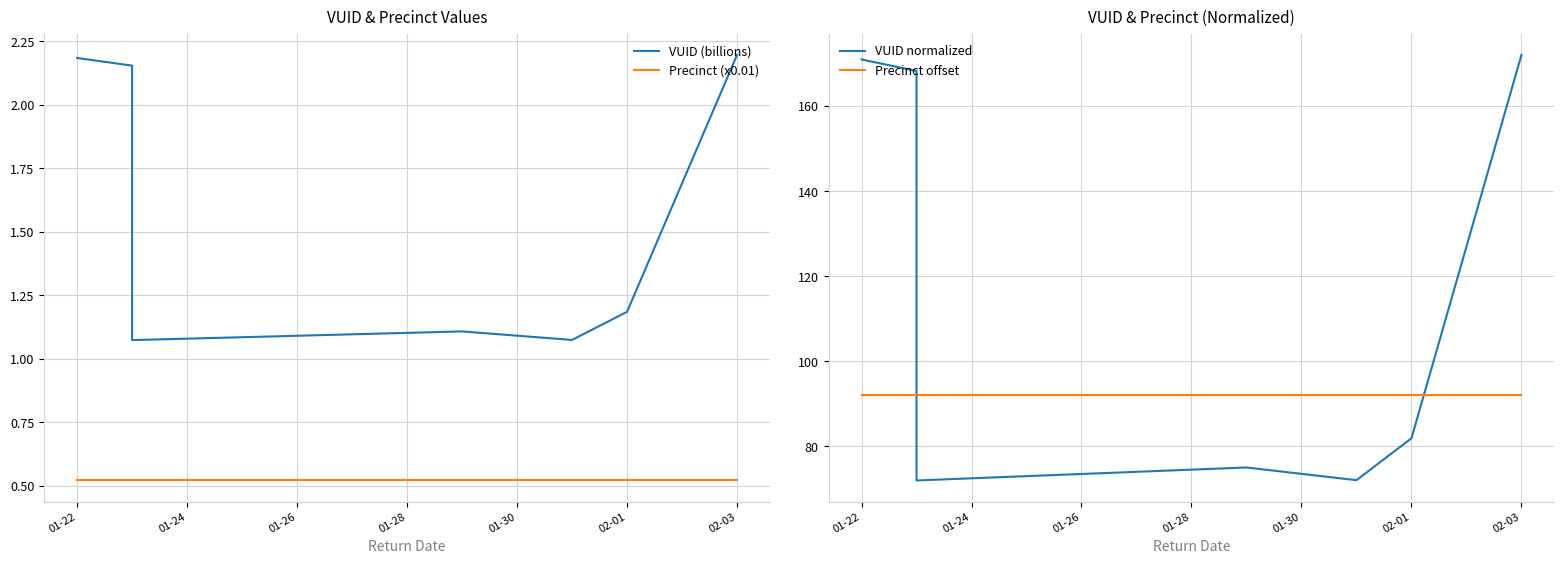

How many distinct data groups are displayed?

4